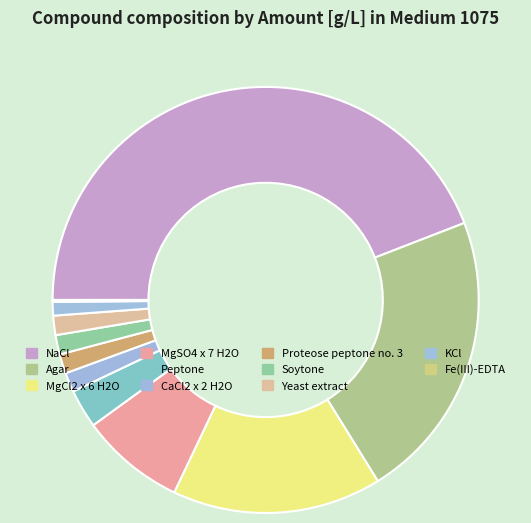

Does MgCl2 x 6 H2O represent more than half of the total?

No